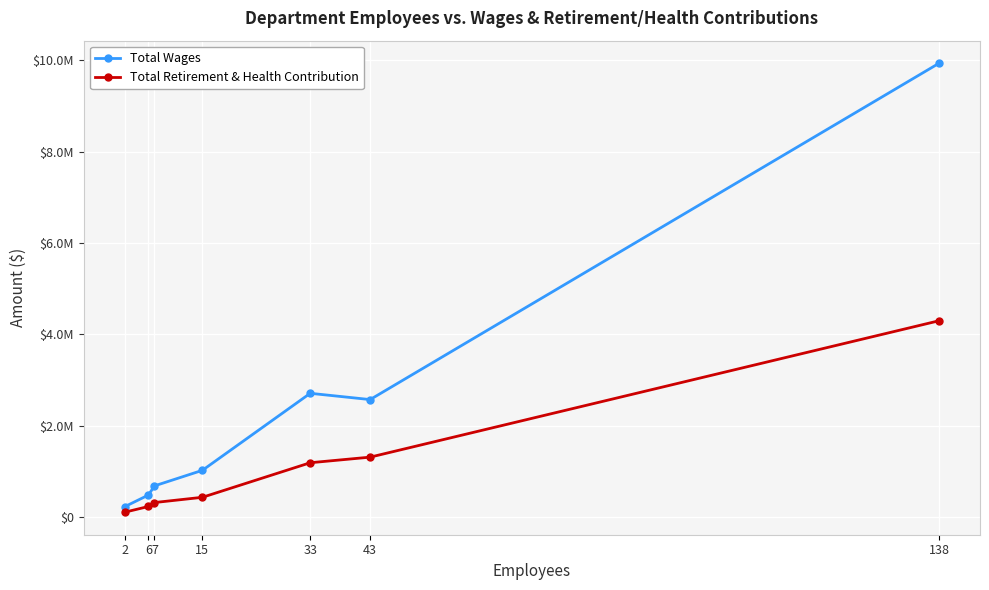

What is the difference between the highest and lowest values at 33?

1520992